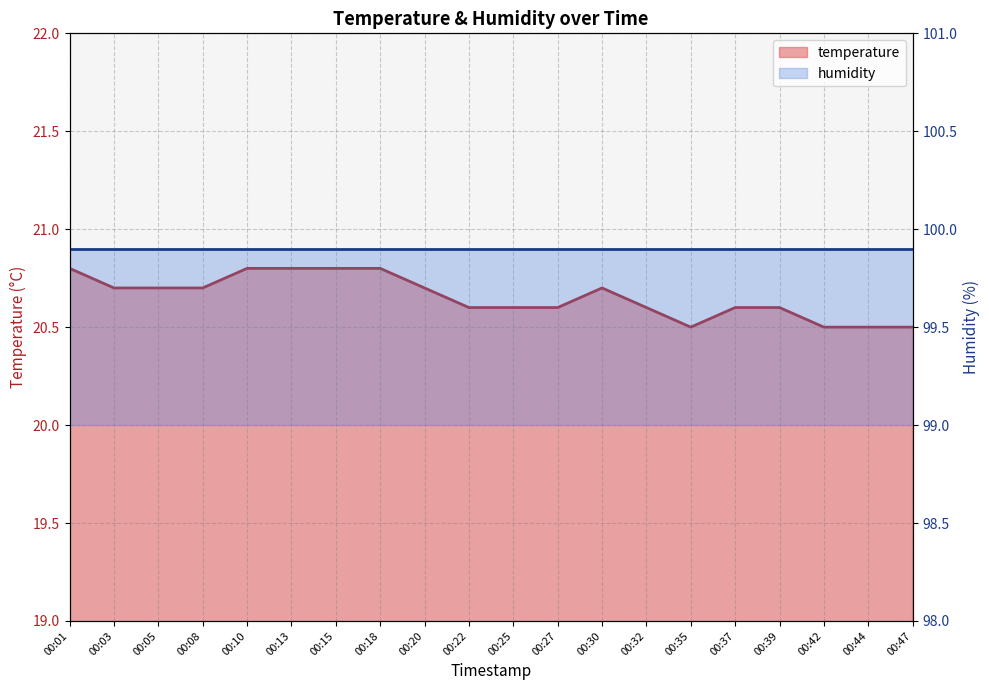

What is the sum of the humidity line values at 00:25 and 00:15?

199.8